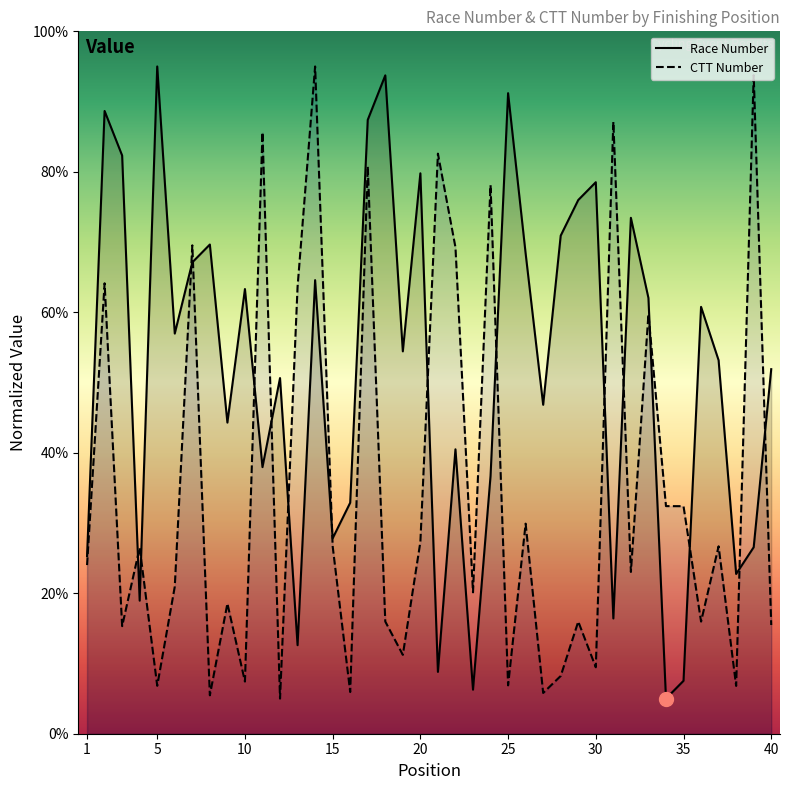

Which series has the largest total across all categories?

Race Number